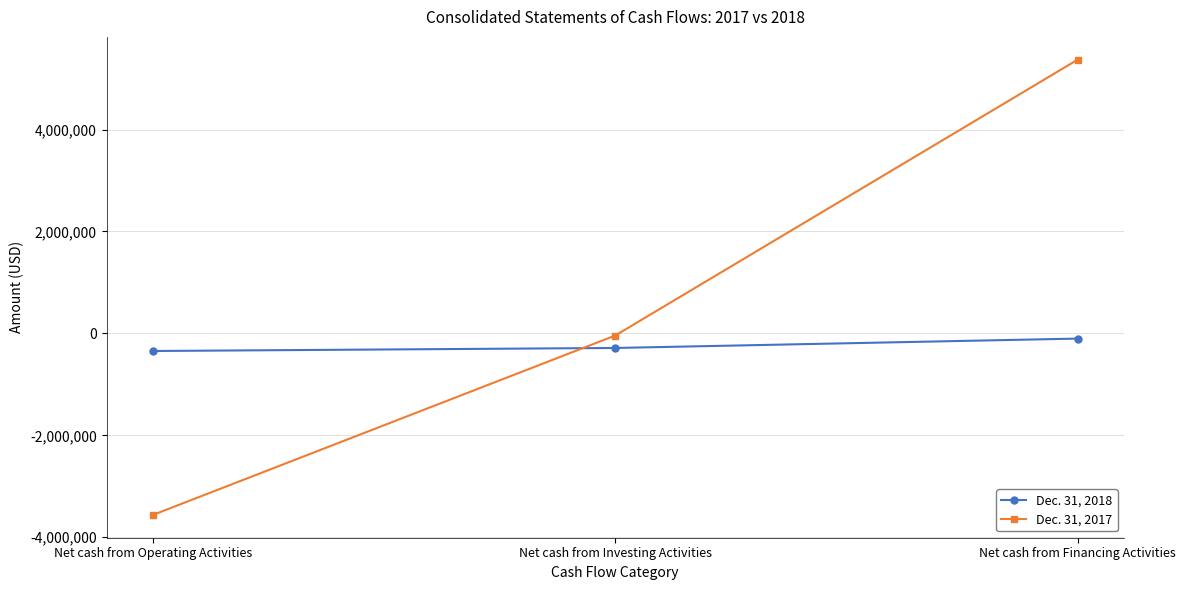

Does the chart have visible grid lines?

Yes